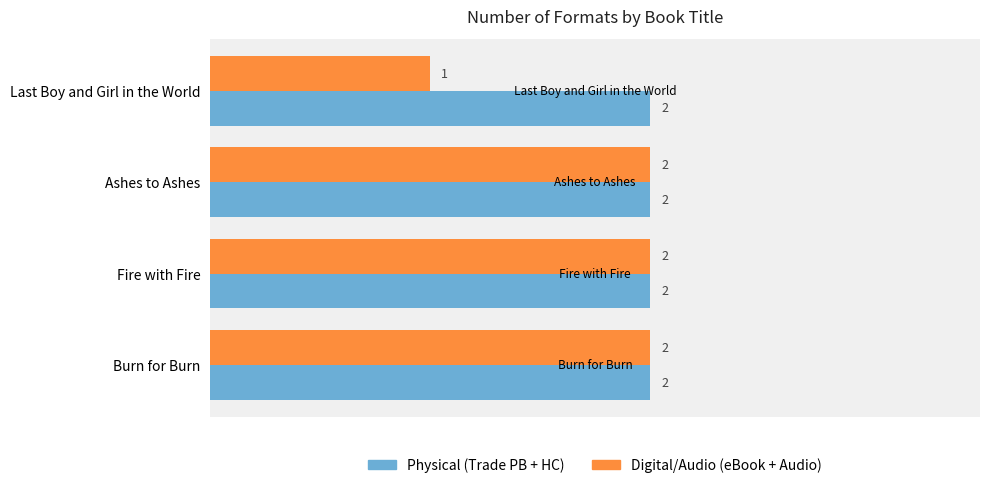

Is it true that Physical (Trade PB + HC) equals 2 at Ashes to Ashes?

True